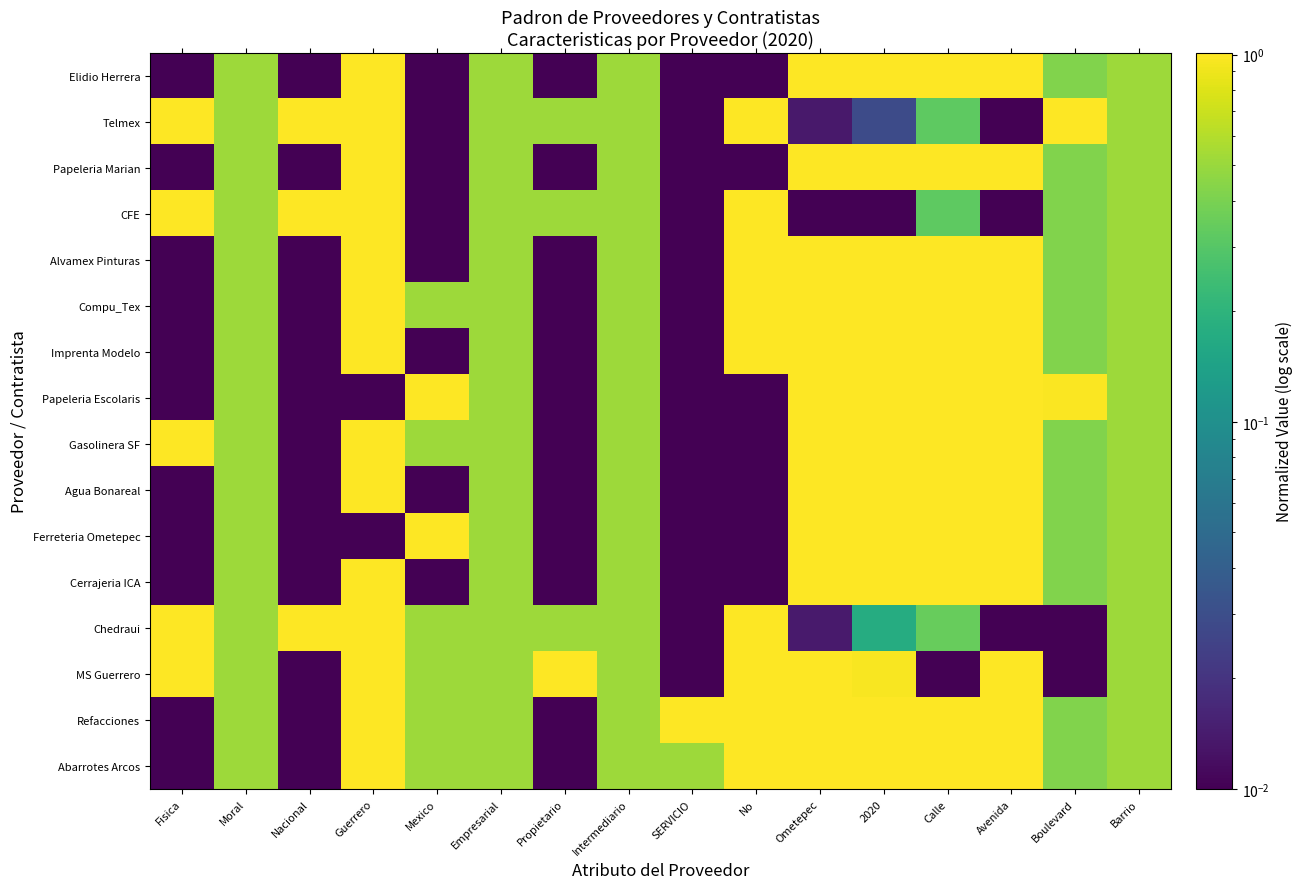

Rank the series at Intermediario from highest to lowest value.

Elidio Herrera, Telmex, Papeleria Marian, CFE, Alvamex Pinturas, Compu_Tex, Imprenta Modelo, Papeleria Escolaris, Gasolinera SF, Agua Bonareal, Ferreteria Ometepec, Cerrajeria ICA, Chedraui, MS Guerrero, Refacciones, Abarrotes Arcos